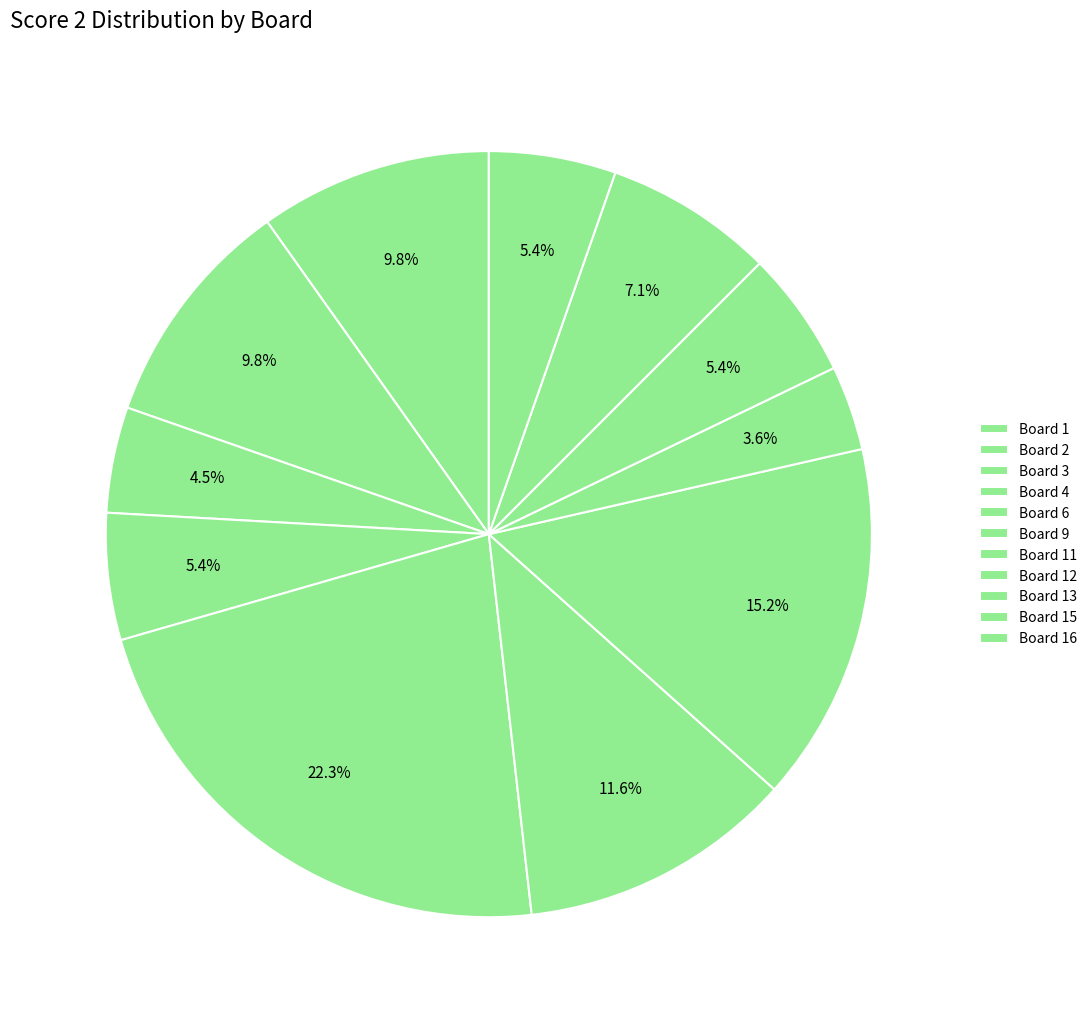

How many slices are in this pie chart?

11